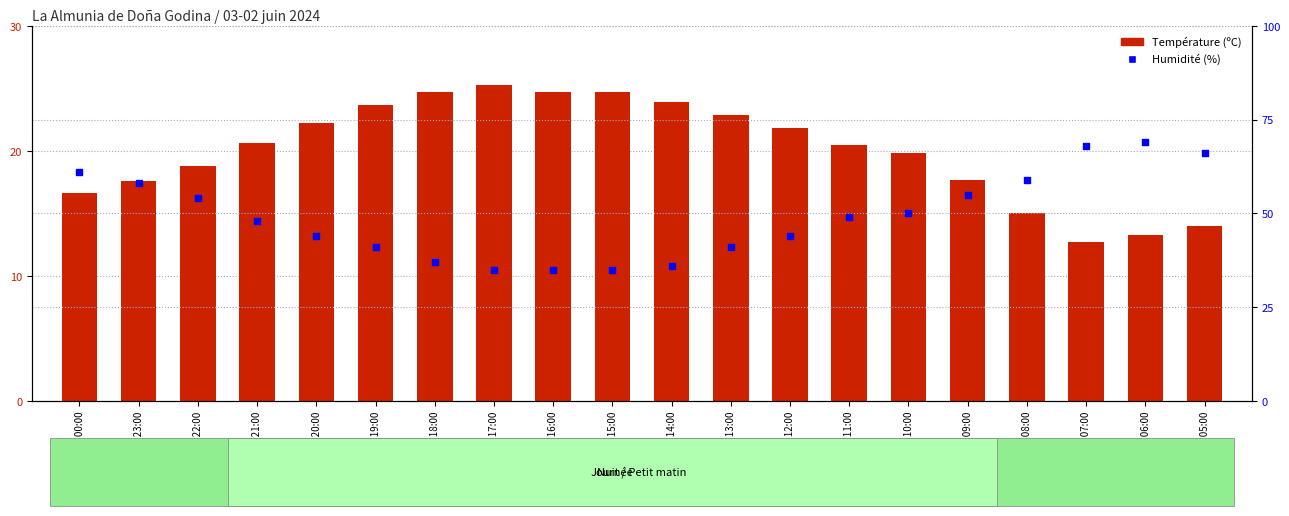

Which series has the largest Y range (max minus min)?

Humidité (%)